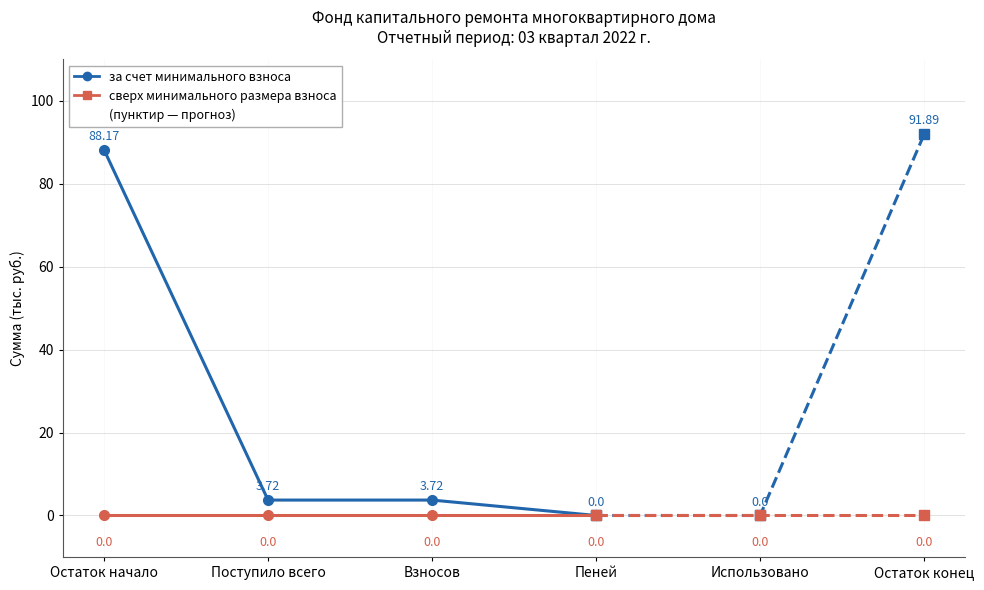

Does the chart have visible grid lines?

Yes